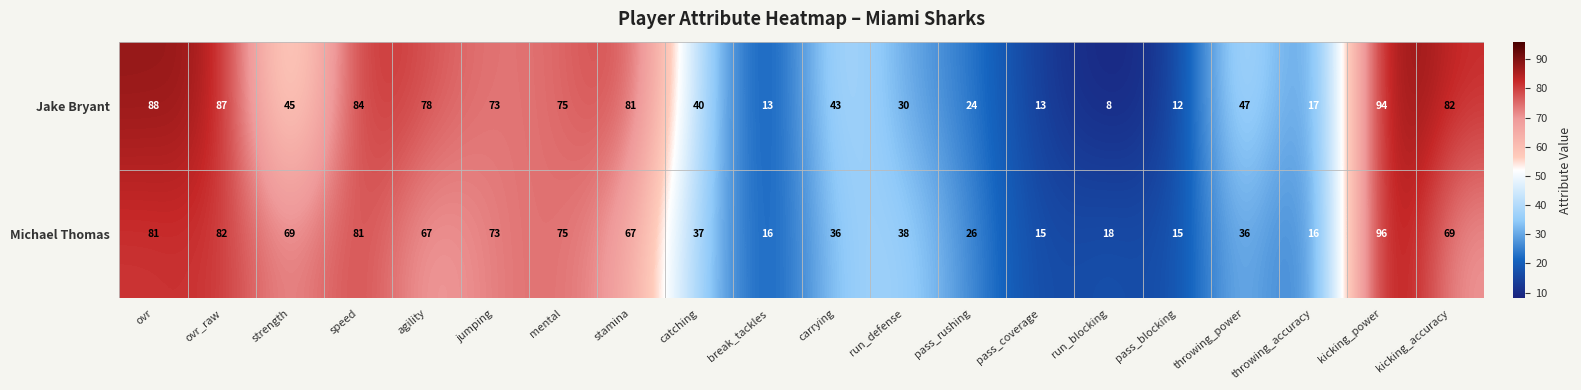

At run_defense, list the series in order from smallest to largest.

Jake Bryant, Michael Thomas